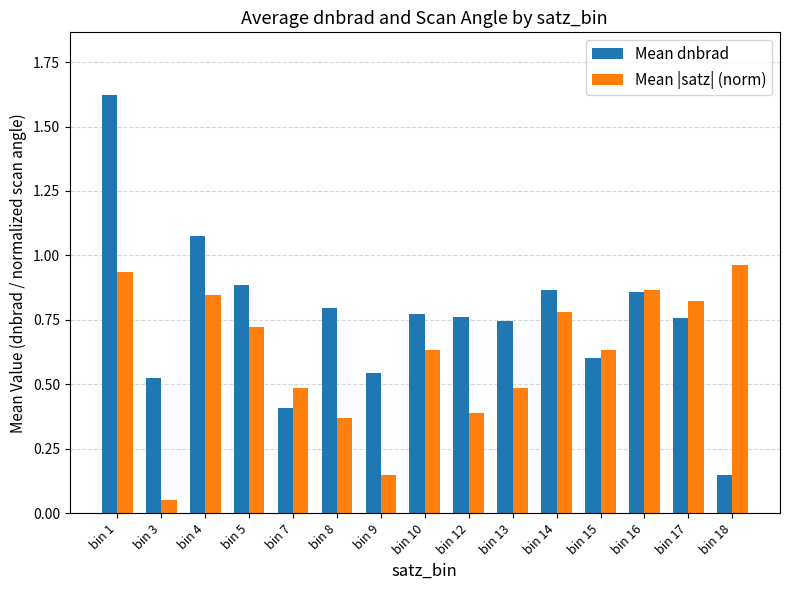

What is the sum of all Mean dnbrad values?

11.4